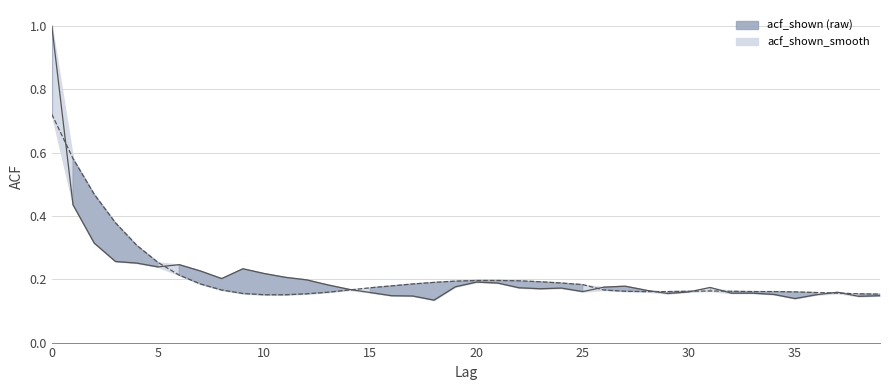

How many interior local valleys (lower than both neighbors) does the data have?

8